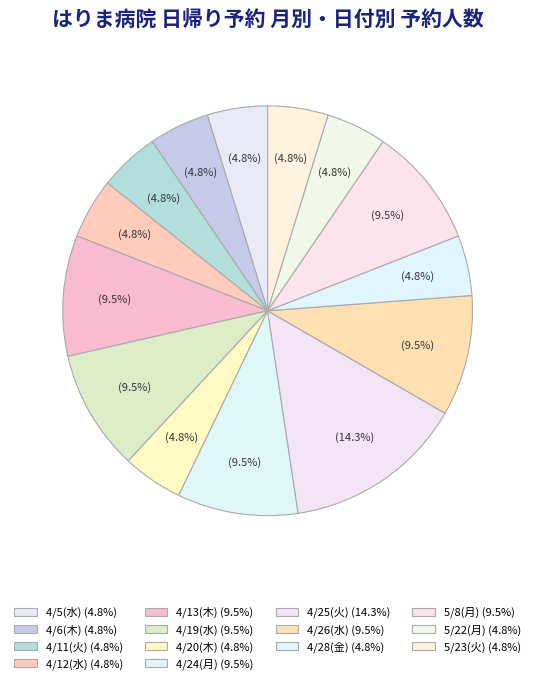

Which slice is the smallest?

4/5(水)